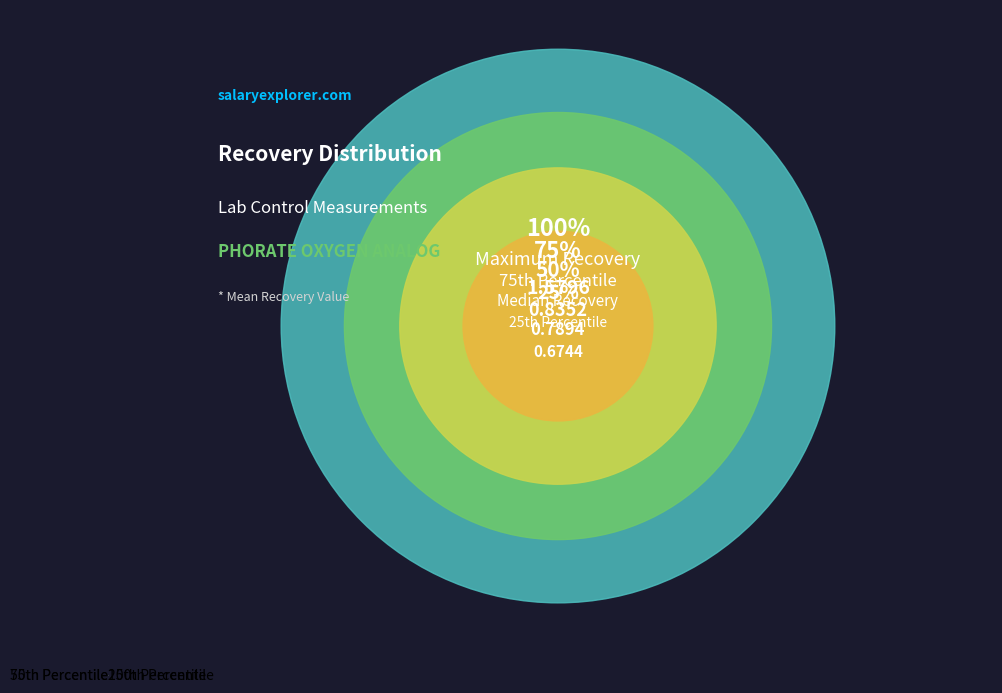

What is the smallest slice in the pie chart?

75th Percentile